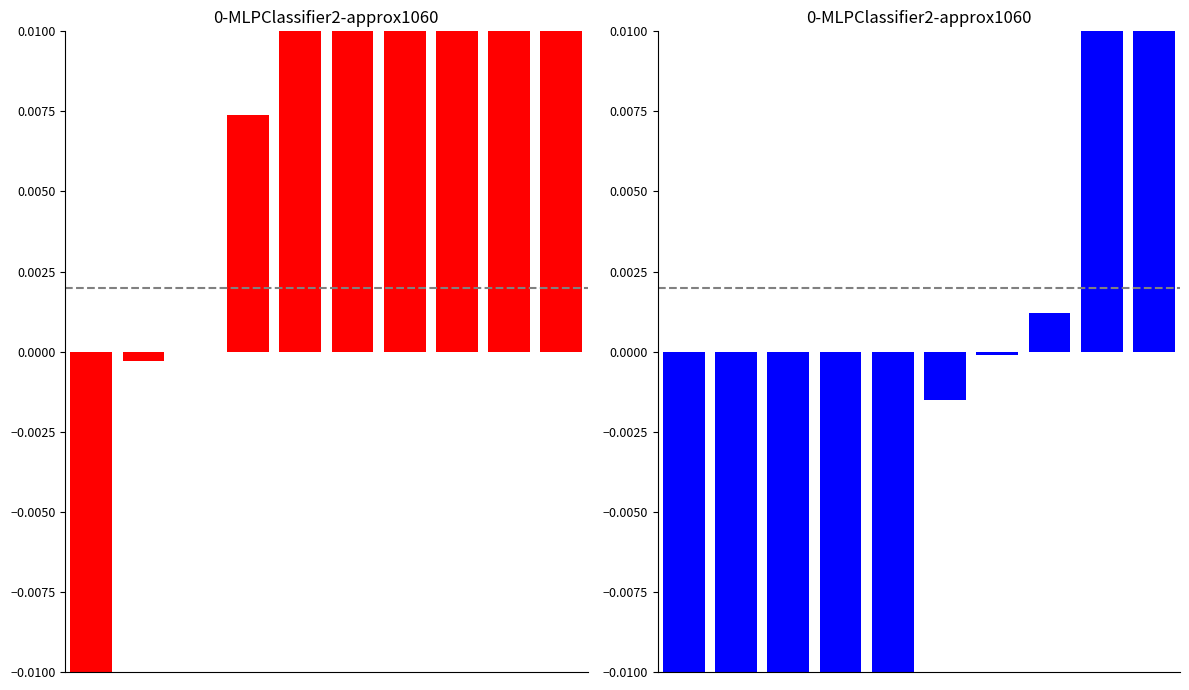

At which label does 2014 vs 2013 first exceed 0?

3